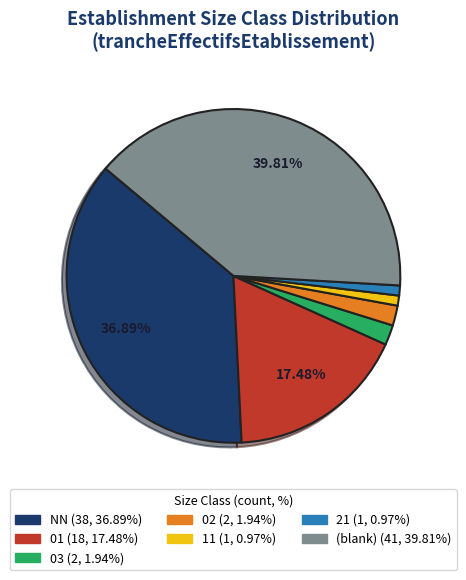

Does any single category account for the majority?

No